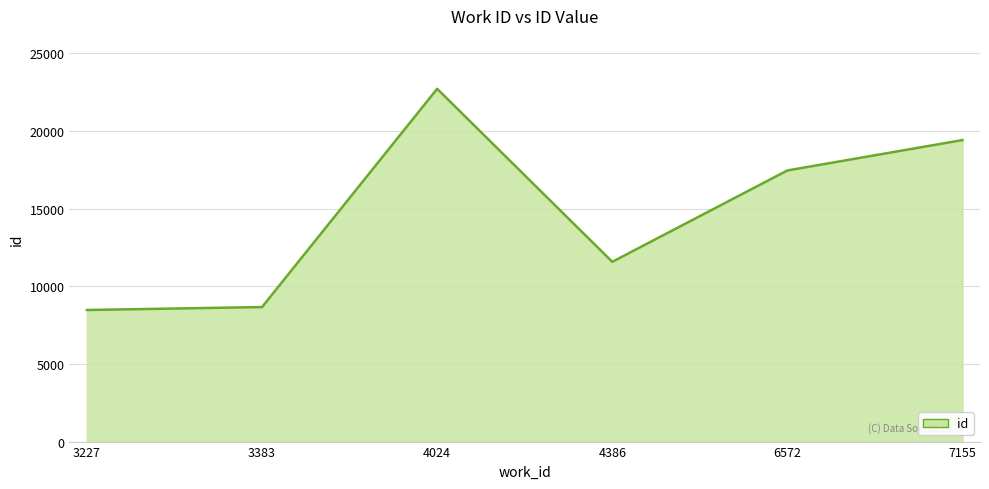

Is it true that the value at 4386 is 19225?

False